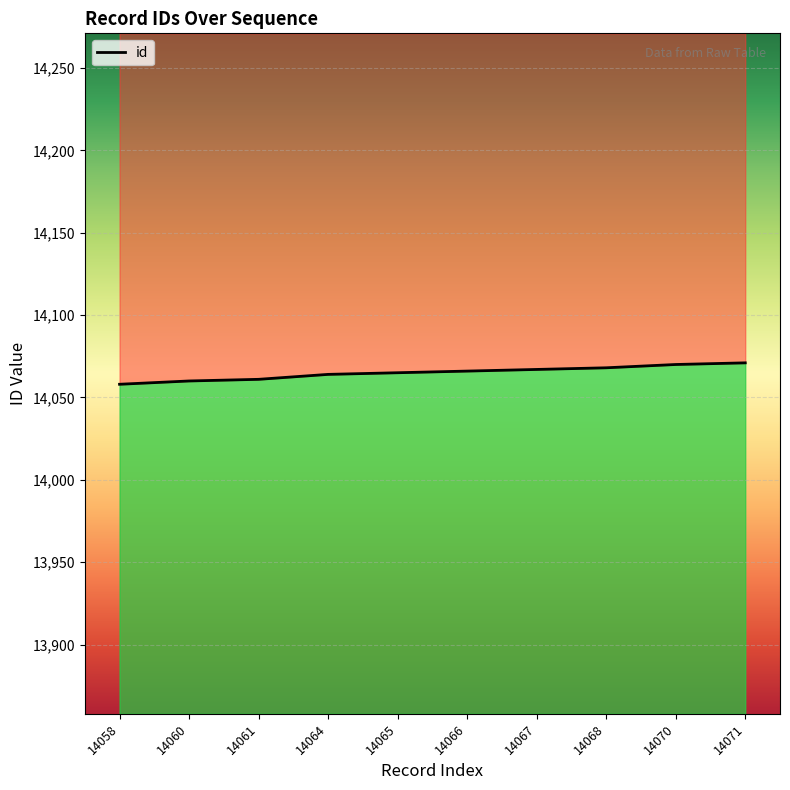

What is the difference between the maximum and minimum values?

13